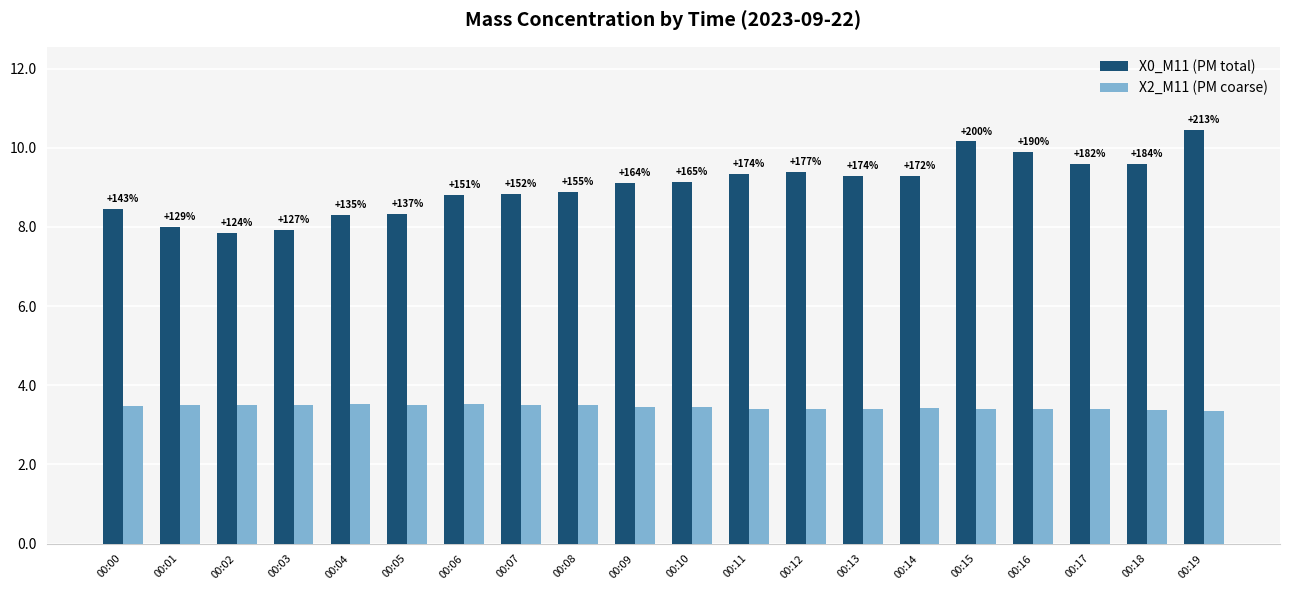

What is the difference between the maximum and minimum values in the X2_M11 (PM coarse) series?

0.2